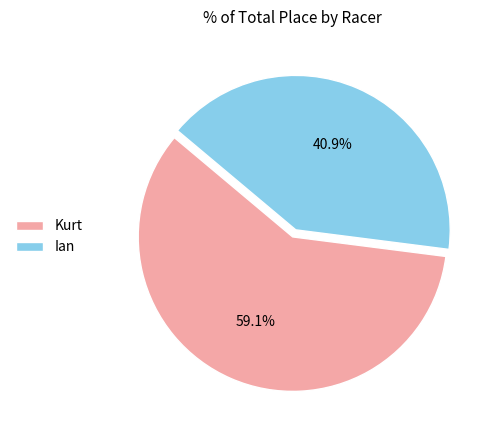

What percentage is the Kurt slice, to the nearest percent?

59%